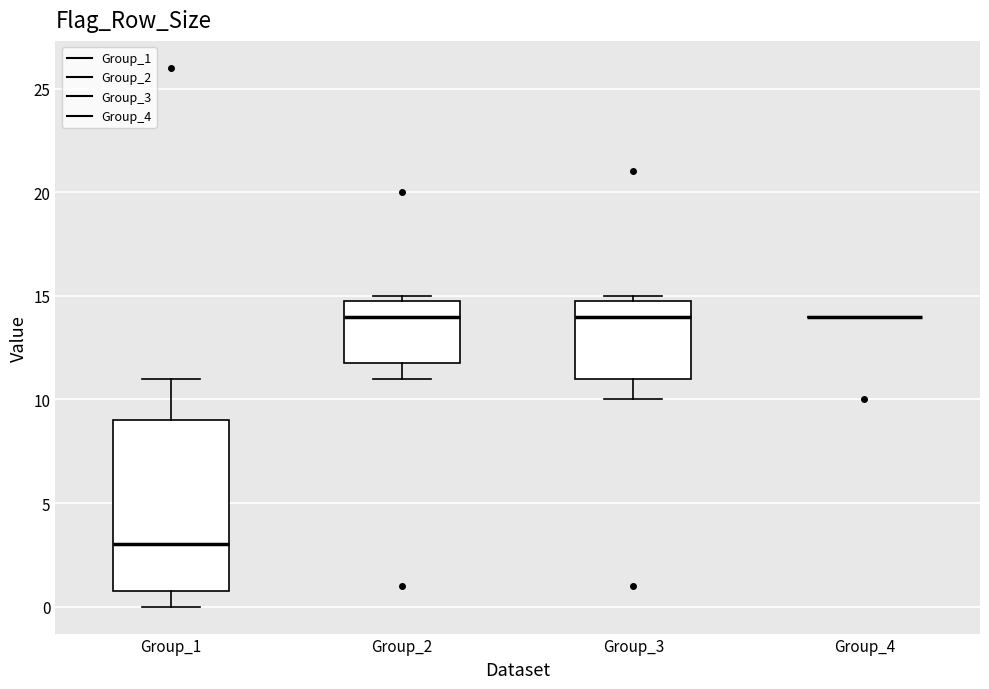

Where is the lower edge of the box for Group_3 on the y-axis? The values are not printed on the chart, so give them approximately, as read against the axis.

11